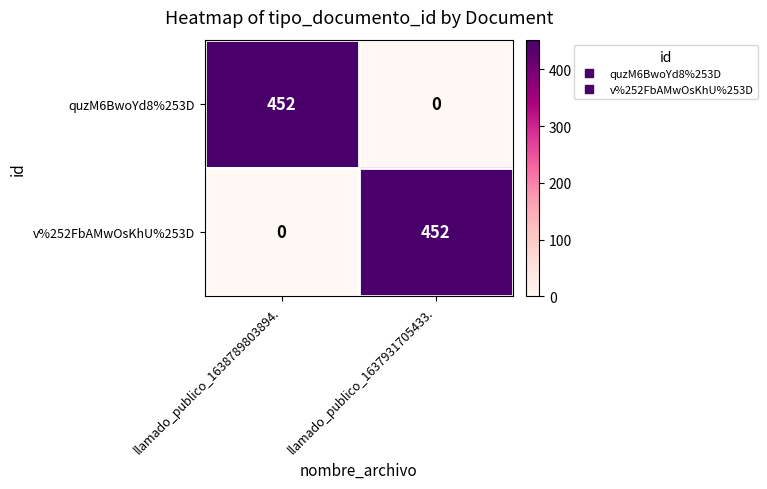

Count the number of data series in this chart.

2